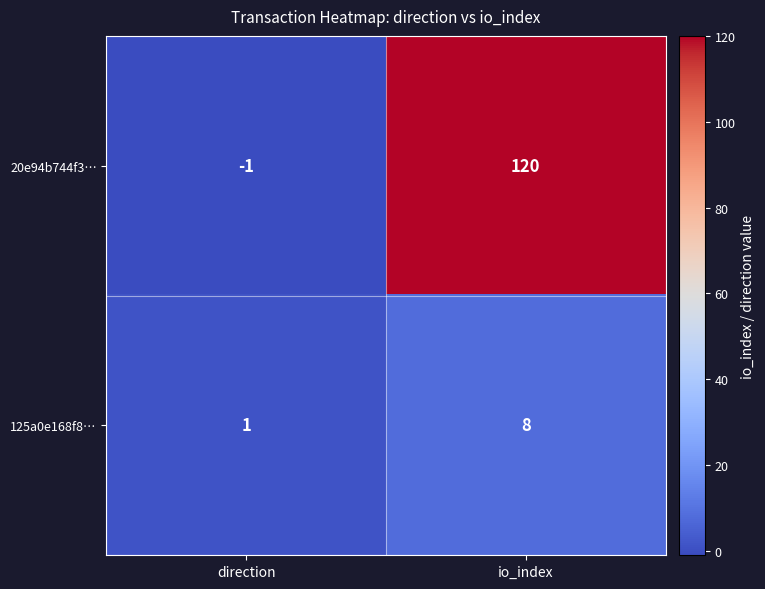

What is the maximum value for 125a0e168f8…?

8